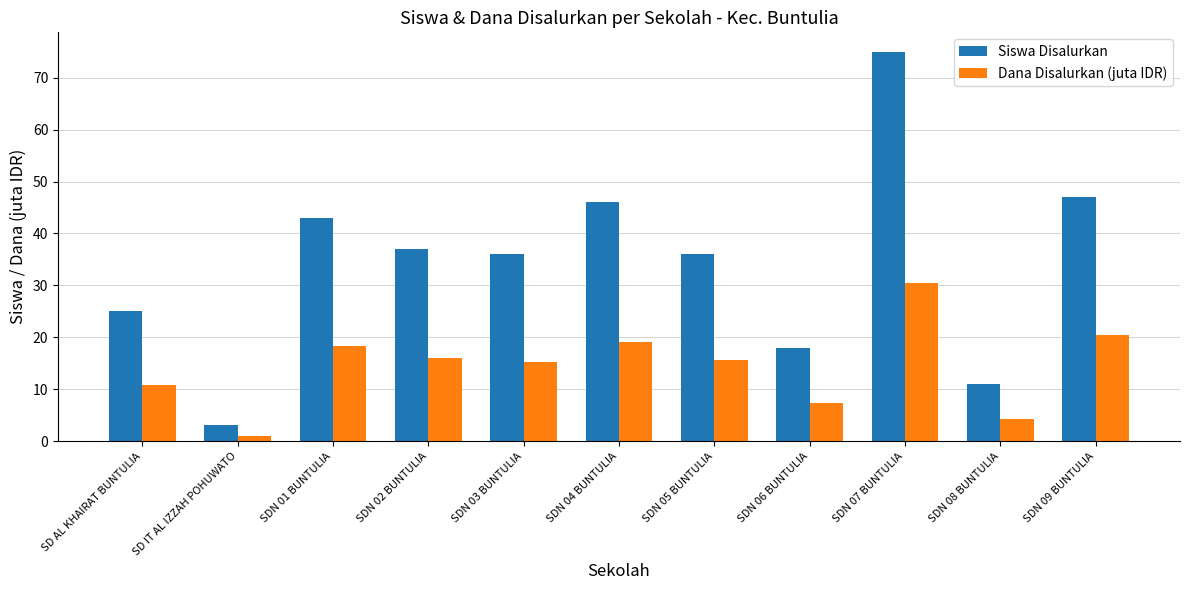

At which label does Dana Disalurkan (juta IDR) reach its minimum?

SD IT AL IZZAH POHUWATO